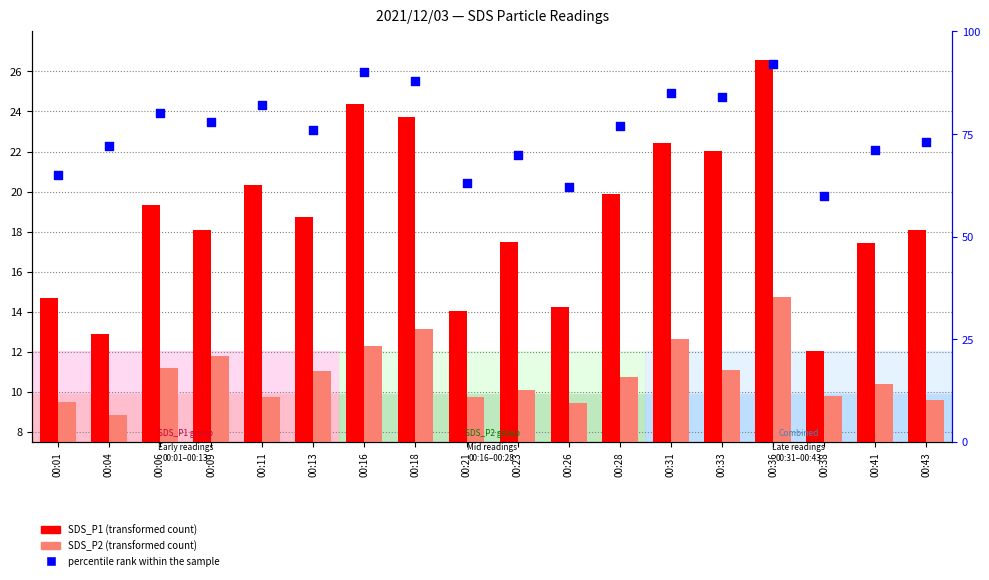

Which series contains the lowest Y value?

SDS_P2 (transformed count)